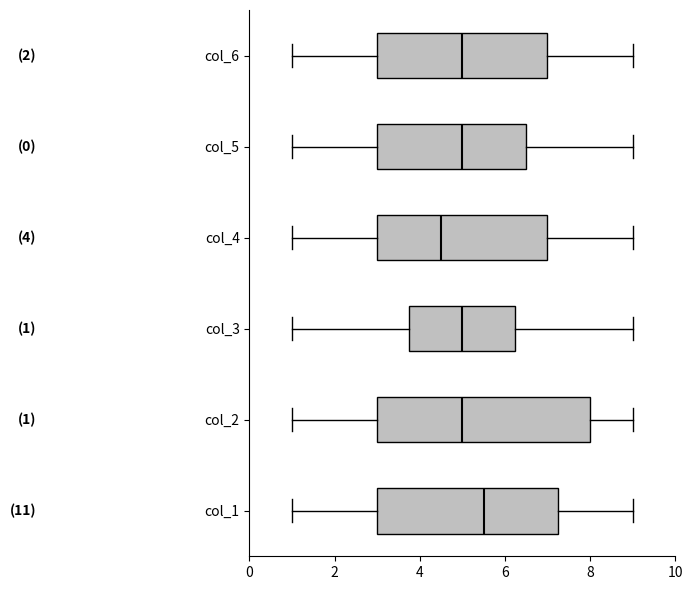

Which box has the furthest to the right median line?

col_1